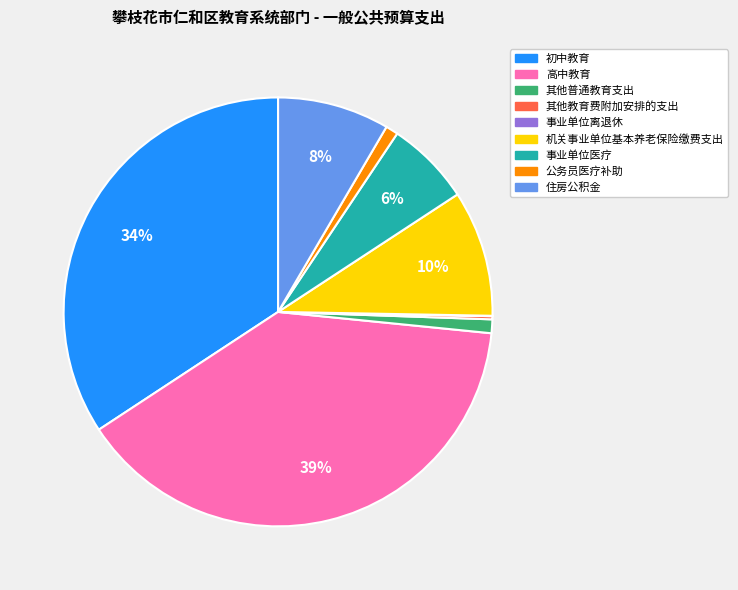

To the nearest percent, what is the average slice percentage?

11%